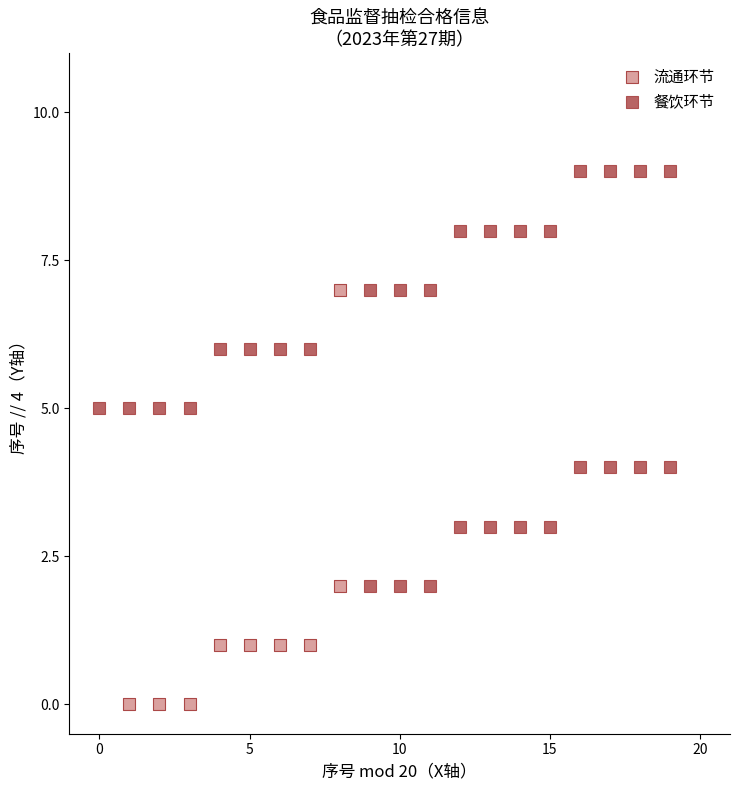

Which series contains the highest Y value?

餐饮环节